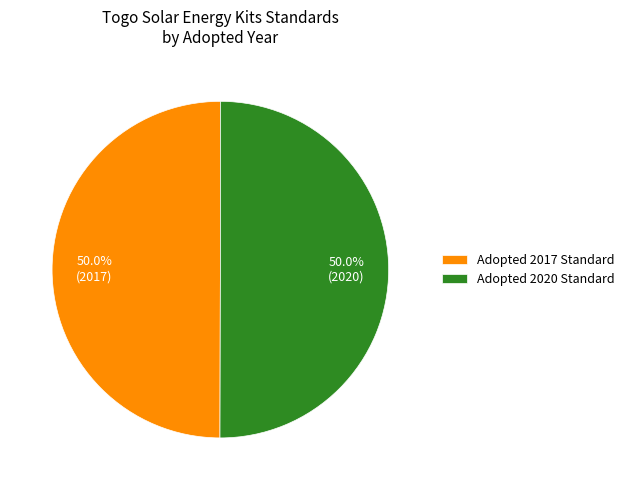

What is the ratio of the value at Adopted 2020 Standard to the value at Adopted 2017 Standard?

1.0